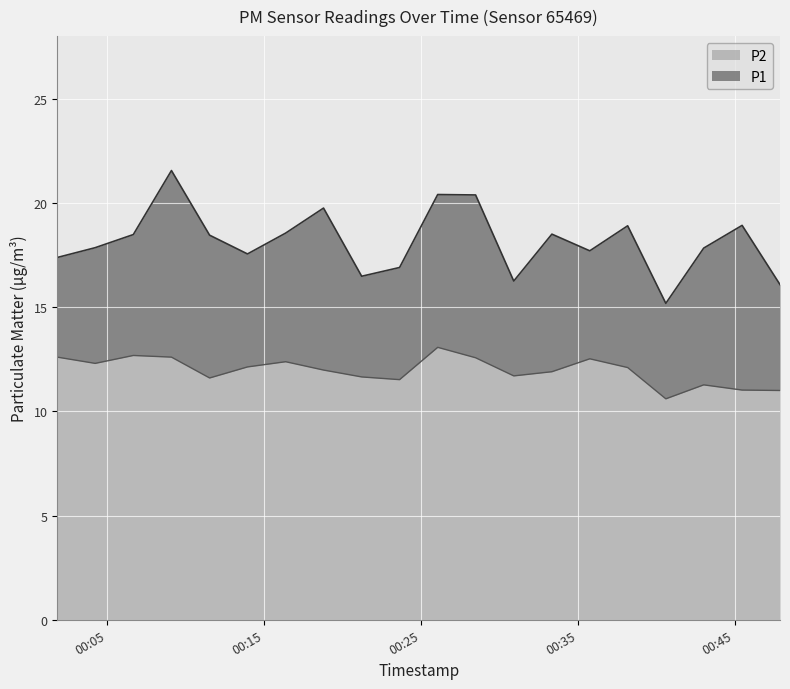

How many values in the P2 series exceed 12?

10